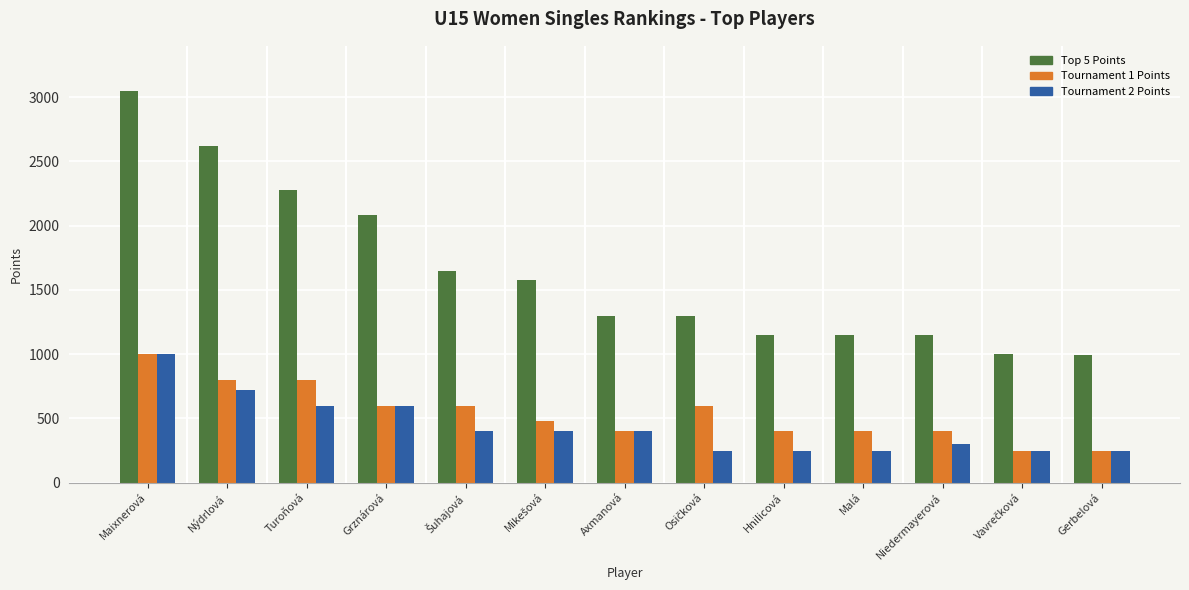

What is the value of the Tournament 2 Points bar at the 7th from the left?

400